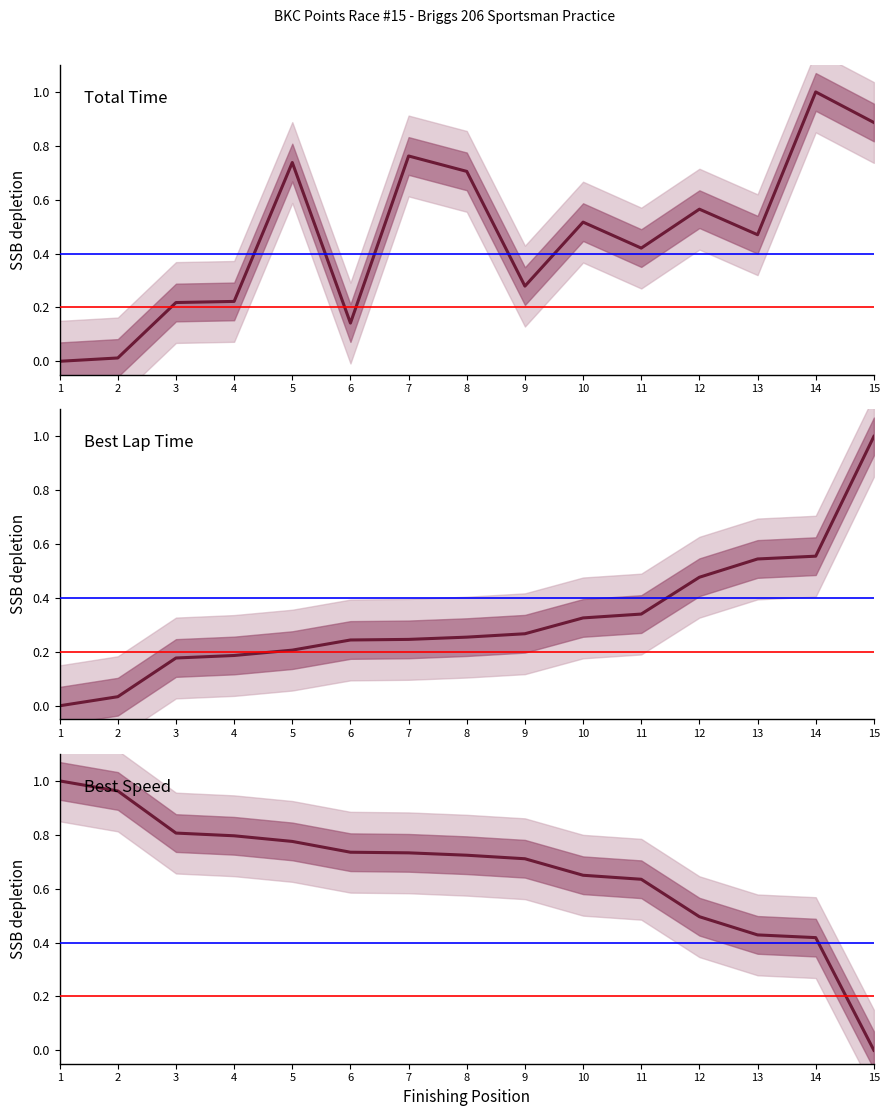

Reading left to right, what are all the values shown in this chart?

Total Time: 1=0.0	2=0.0	3=0.2	4=0.2	5=0.7	6=0.1	7=0.8	8=0.7	9=0.3	10=0.5	11=0.4	12=0.6	13=0.5	14=1.0	15=0.9
Best Lap Time: 1=0.0	2=0.0	3=0.2	4=0.2	5=0.2	6=0.2	7=0.2	8=0.3	9=0.3	10=0.3	11=0.3	12=0.5	13=0.5	14=0.6	15=1.0
Best Speed: 1=1.0	2=1.0	3=0.8	4=0.8	5=0.8	6=0.7	7=0.7	8=0.7	9=0.7	10=0.6	11=0.6	12=0.5	13=0.4	14=0.4	15=0.0